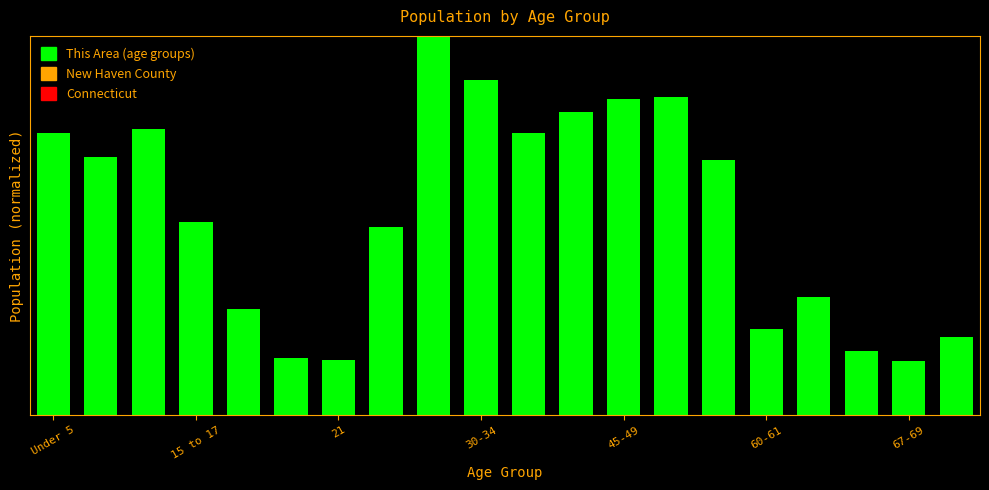

Does the chart contain any negative values?

No